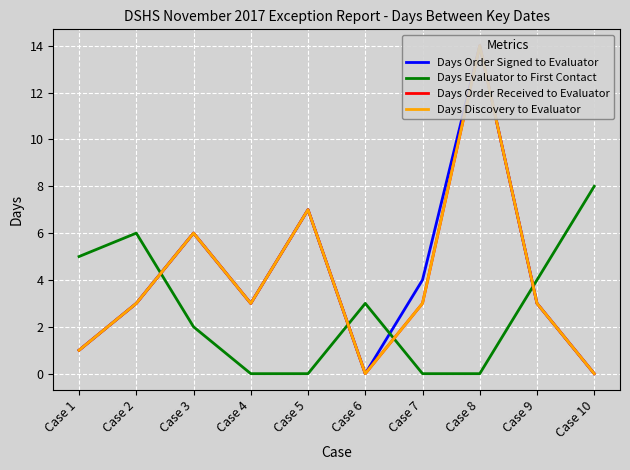

True or false: Days Evaluator to First Contact and Days Order Received to Evaluator intersect in this chart.

True